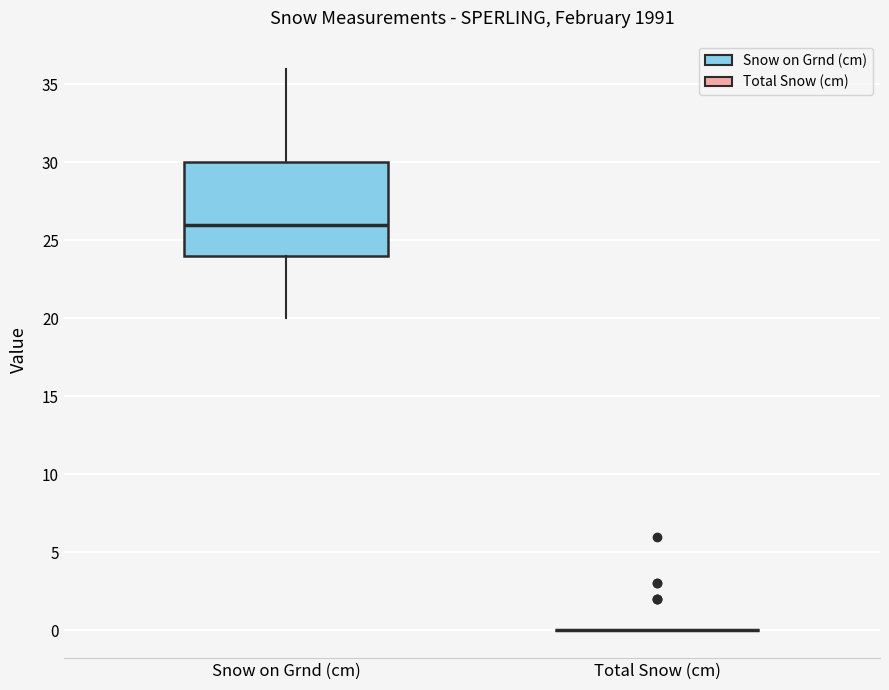

Comparing the boxes themselves (not the whiskers), which one is the tallest?

Snow on Grnd (cm)